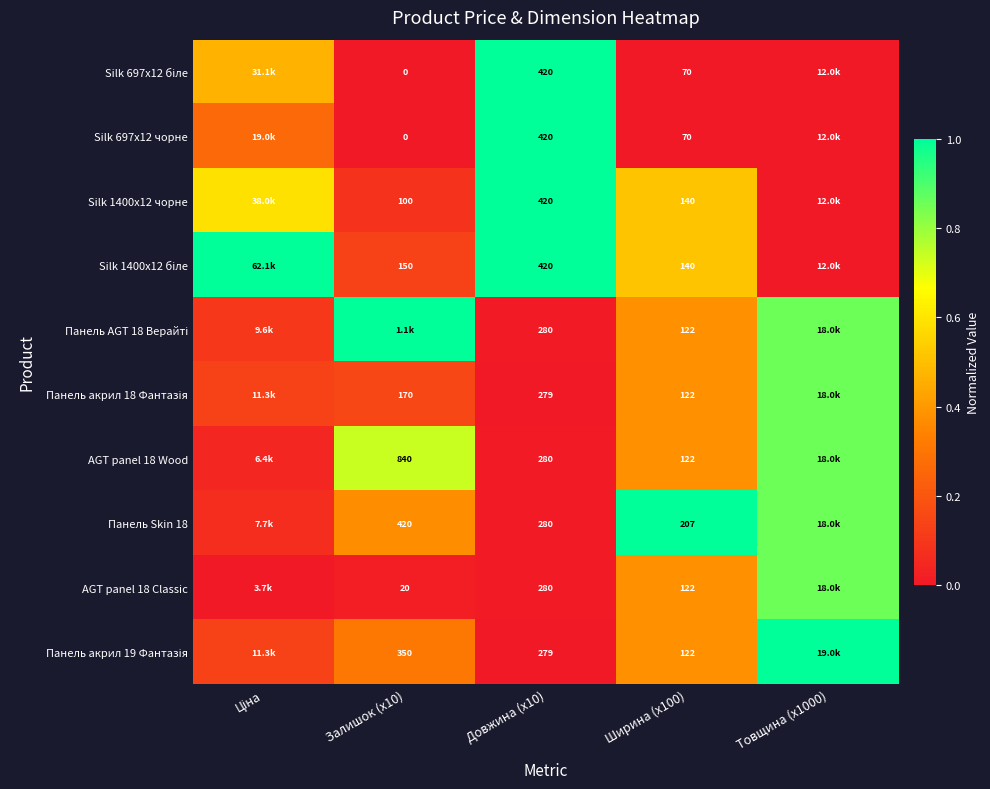

What is the difference between the Silk 697x12 чорне values at Ціна and Залишок (x10)?

0.3